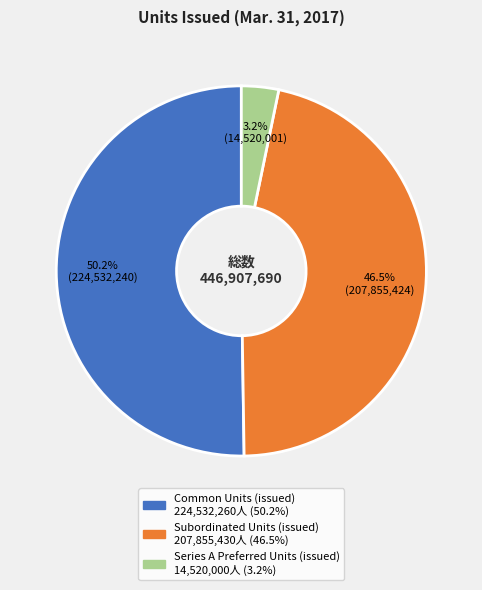

Does Subordinated Units (issued) represent more than half of the total?

No